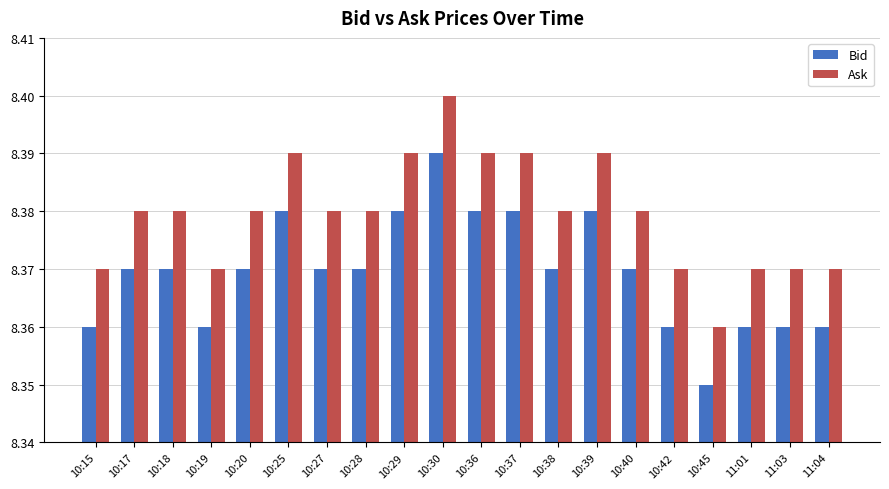

List the series in order of their peak value, highest first.

Ask, Bid